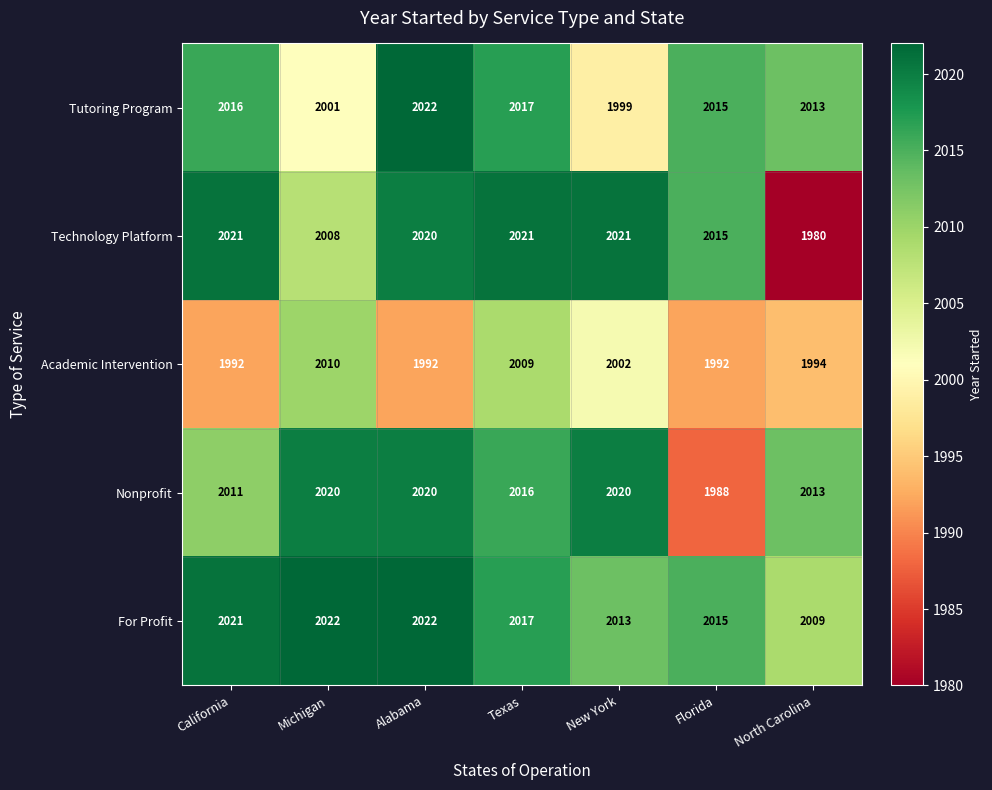

What is the smallest value displayed?

1980